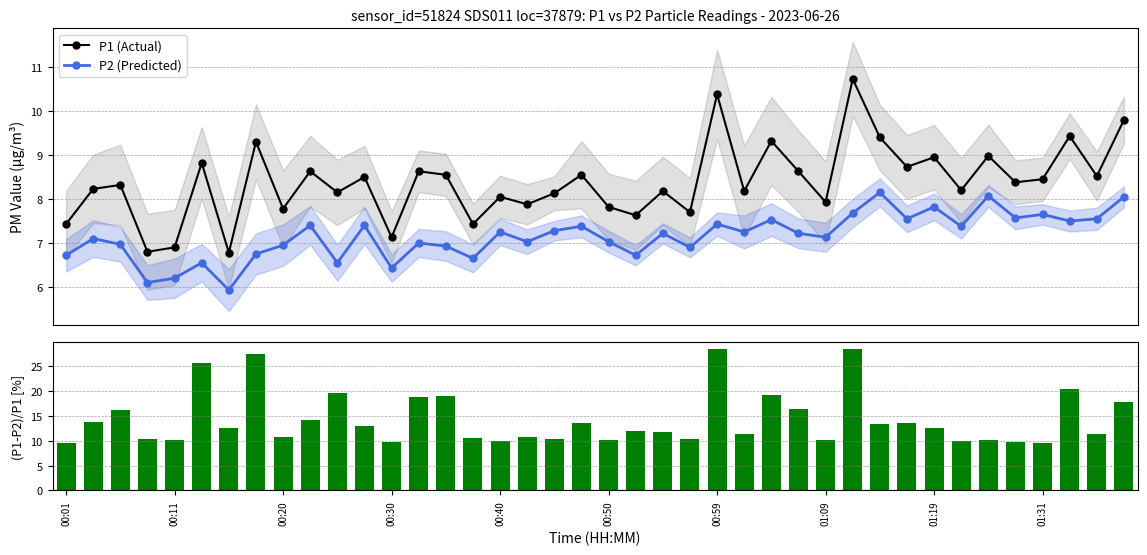

How many values in the P1 (Actual) series exceed 8?

28